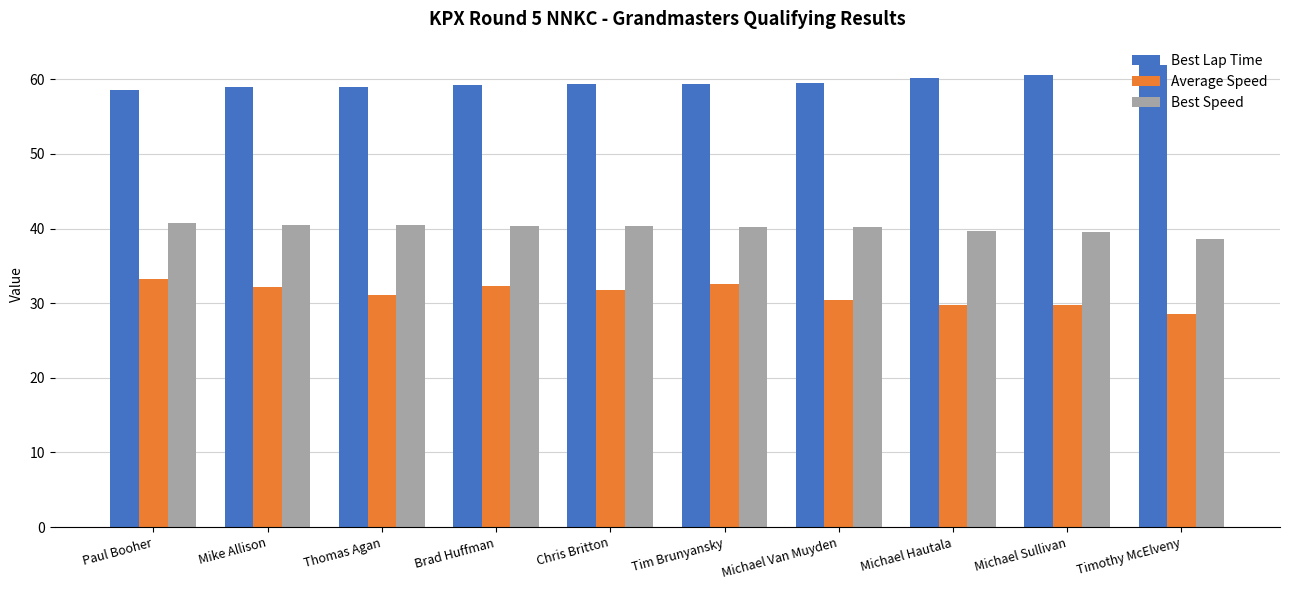

Is it true that Average Speed equals 33.2 at Paul Booher?

True